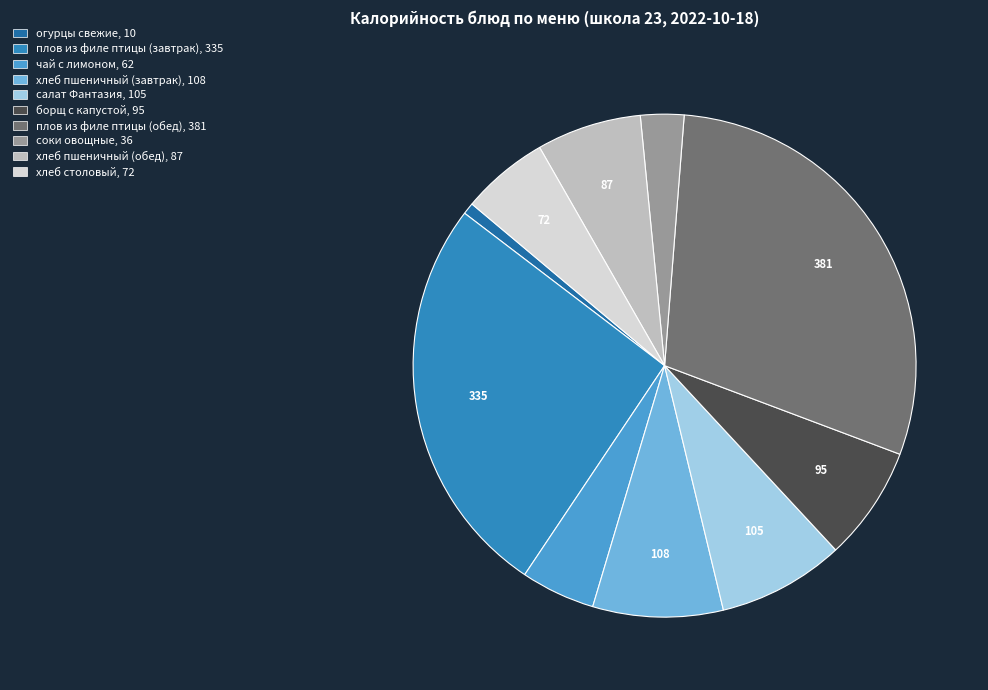

To the nearest percent, what is the difference between the largest and smallest slice percentages?

29%